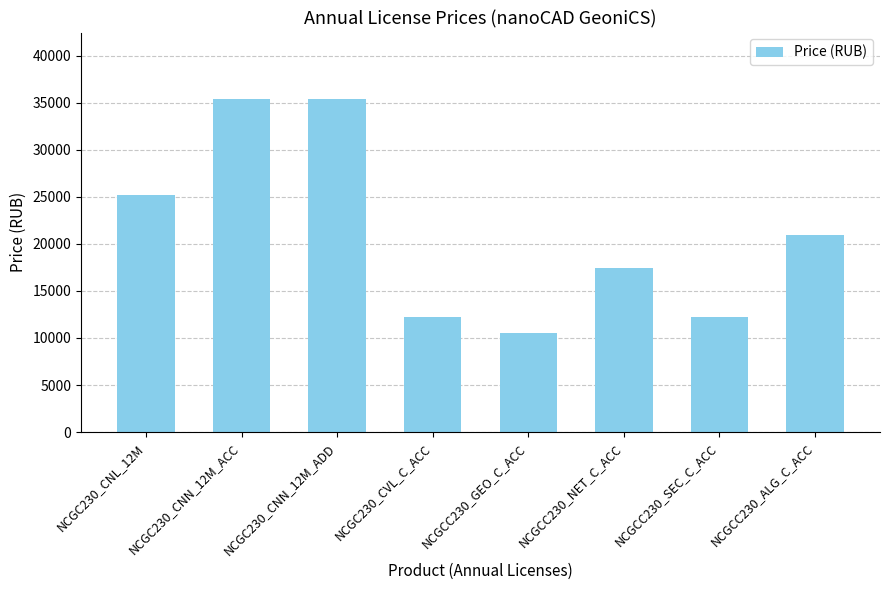

How many data points are less than 20900?

4